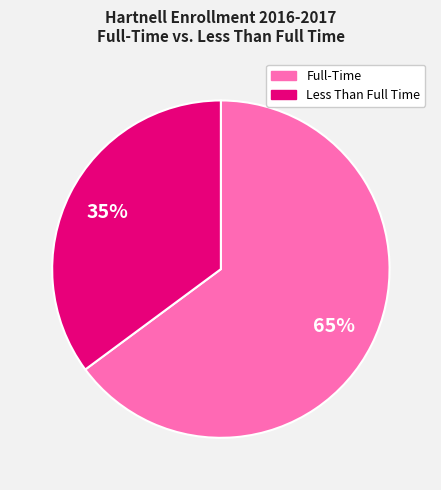

To the nearest percent, what portion does Less Than Full Time represent?

35%